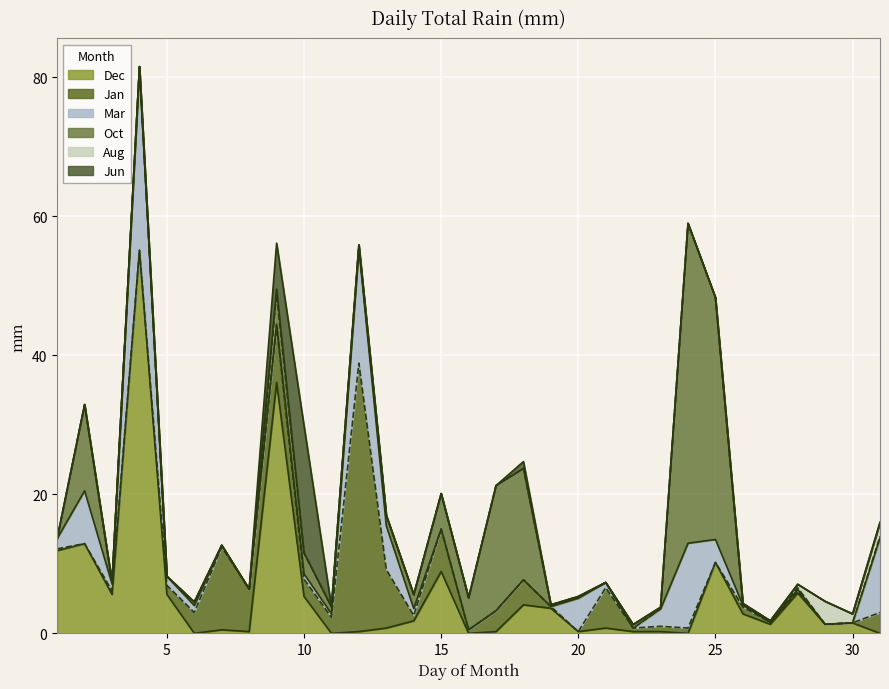

How many interior local valleys does the Aug series have?

1